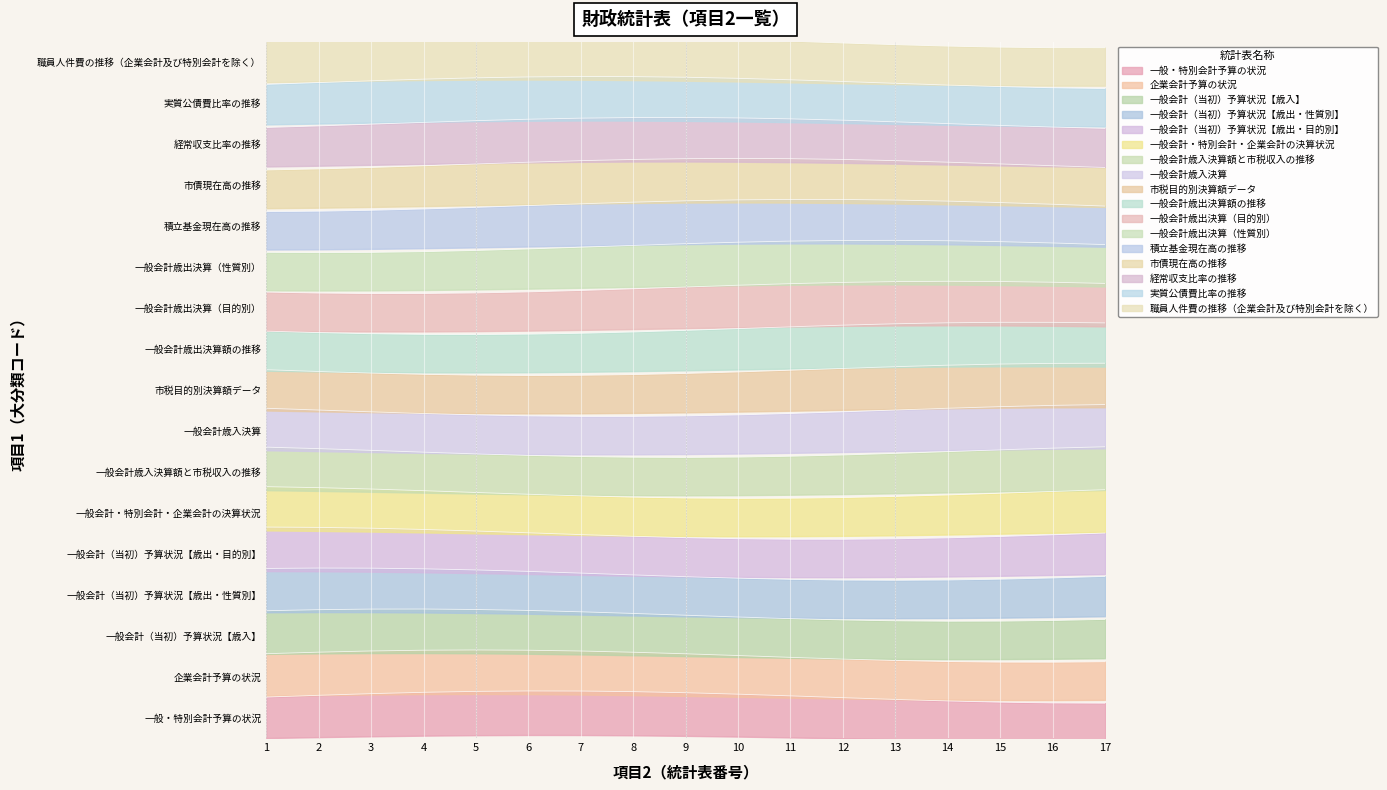

What is the value of the 4th point from the left?

4